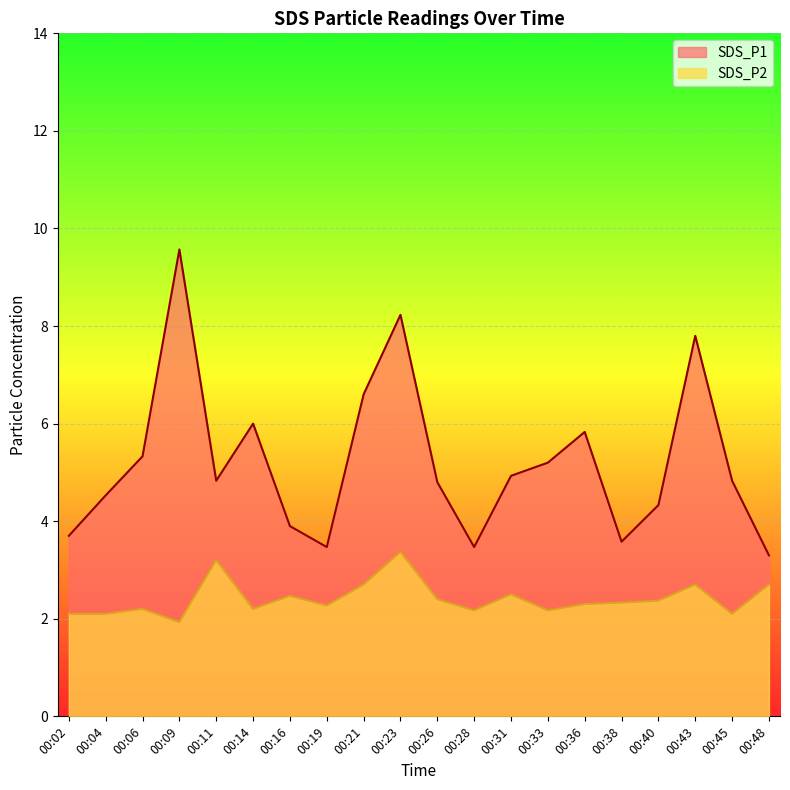

At which label does SDS_P2 reach its peak?

00:23